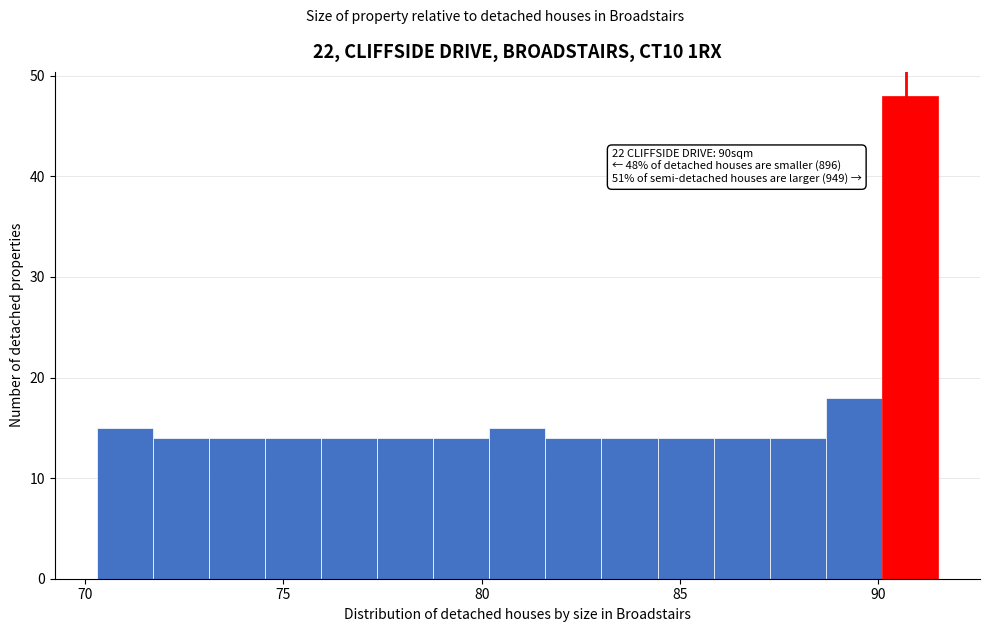

Around what value on the x-axis is the tallest bar? Give the approximate position of its centre, as read against the axis.

91.0